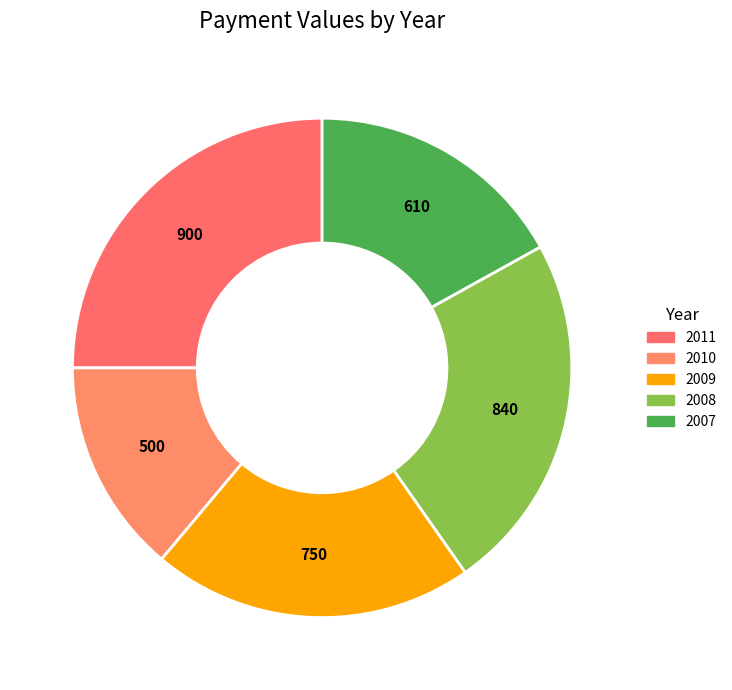

Count the number of slices in the pie.

5